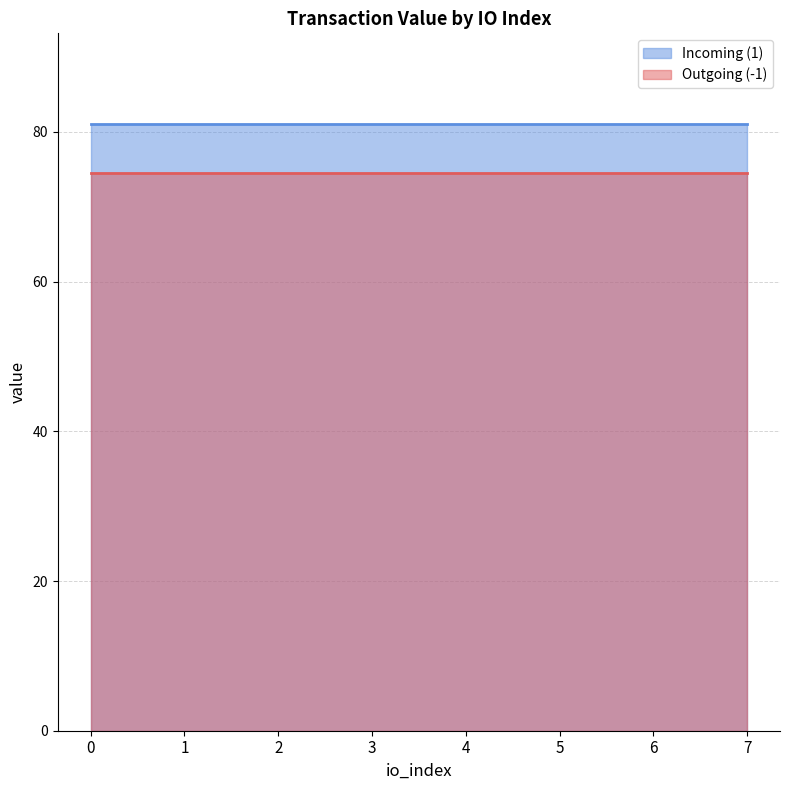

Which series has the largest total across all categories?

Incoming (1)